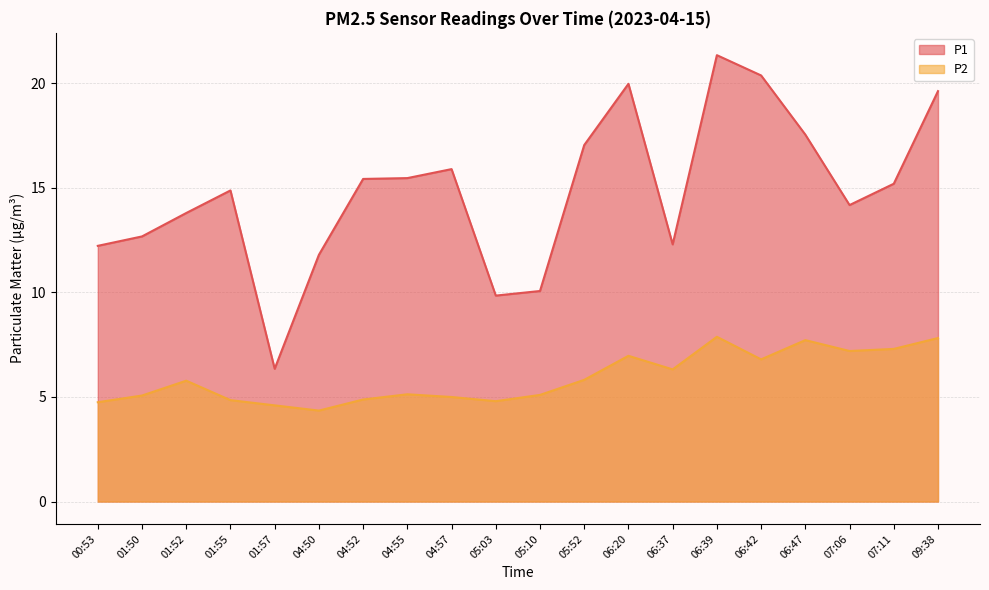

Count the number of categories in the chart.

20